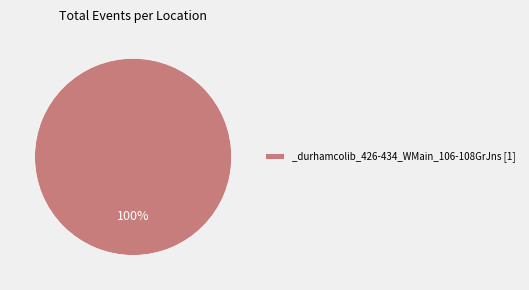

True or false: _durhamcolib_426-434_WMain_106-108GrJns [1] accounts for 100% of the total.

True